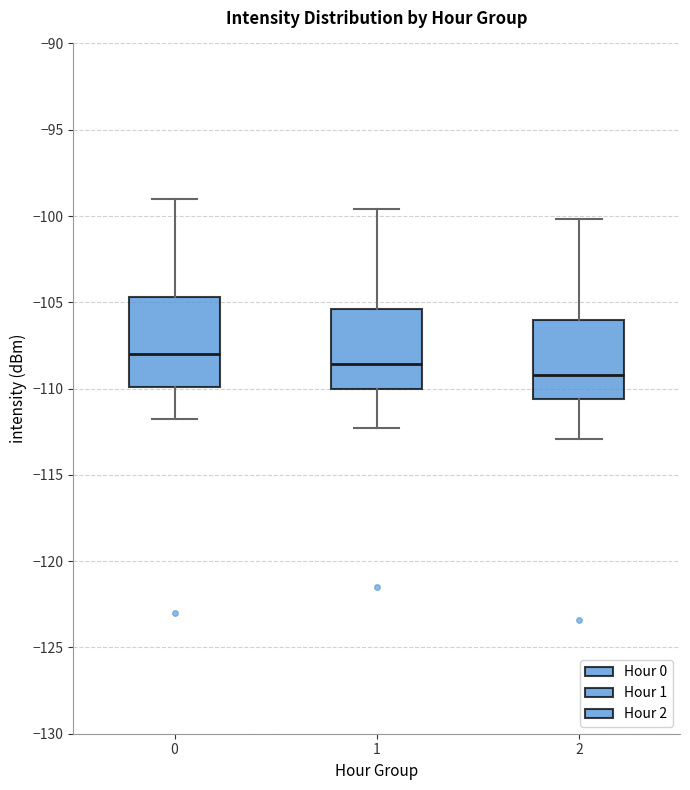

Where does the median line of the box at x = 1 sit on the y-axis? The values are not printed on the chart, so give them approximately, as read against the axis.

-108.5